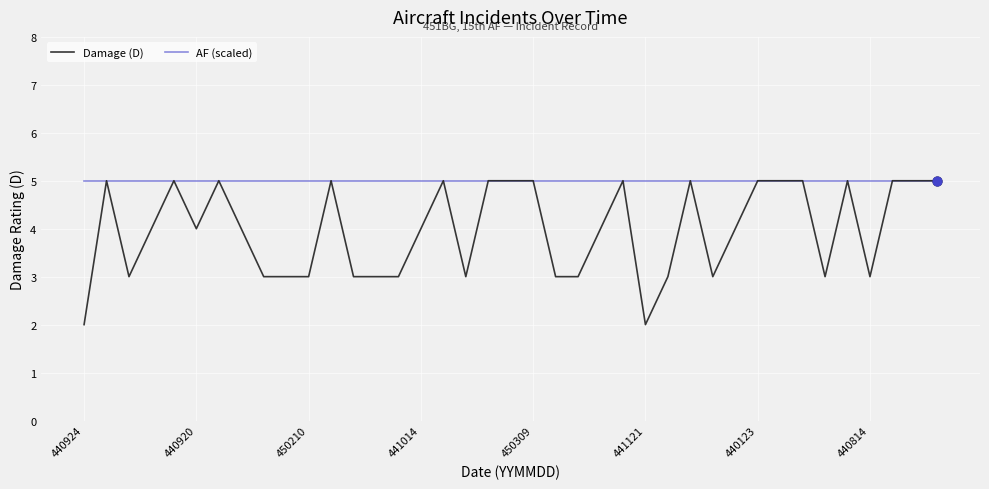

Which series has the largest total across all categories?

AF (scaled)